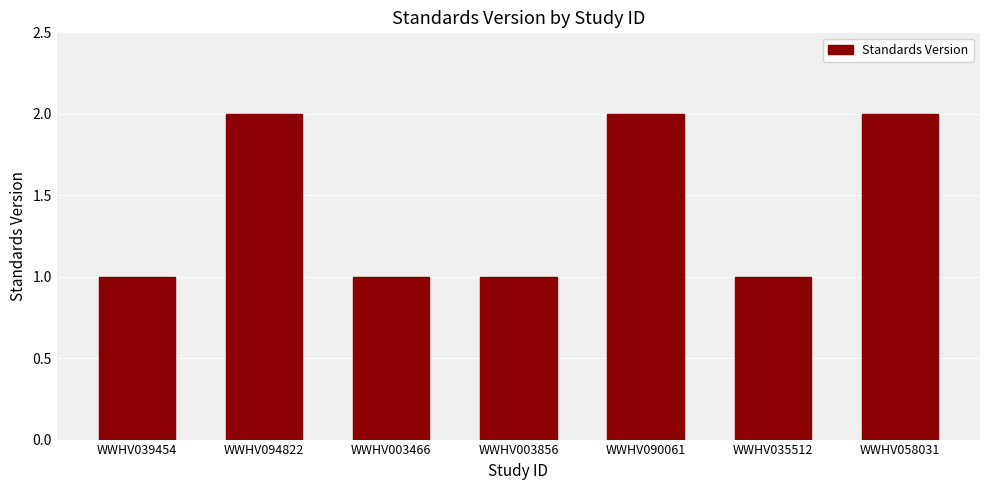

Reading left to right, transcribe all the data shown in this chart.

WWHV039454=1	WWHV094822=2	WWHV003466=1	WWHV003856=1	WWHV090061=2	WWHV035512=1	WWHV058031=2